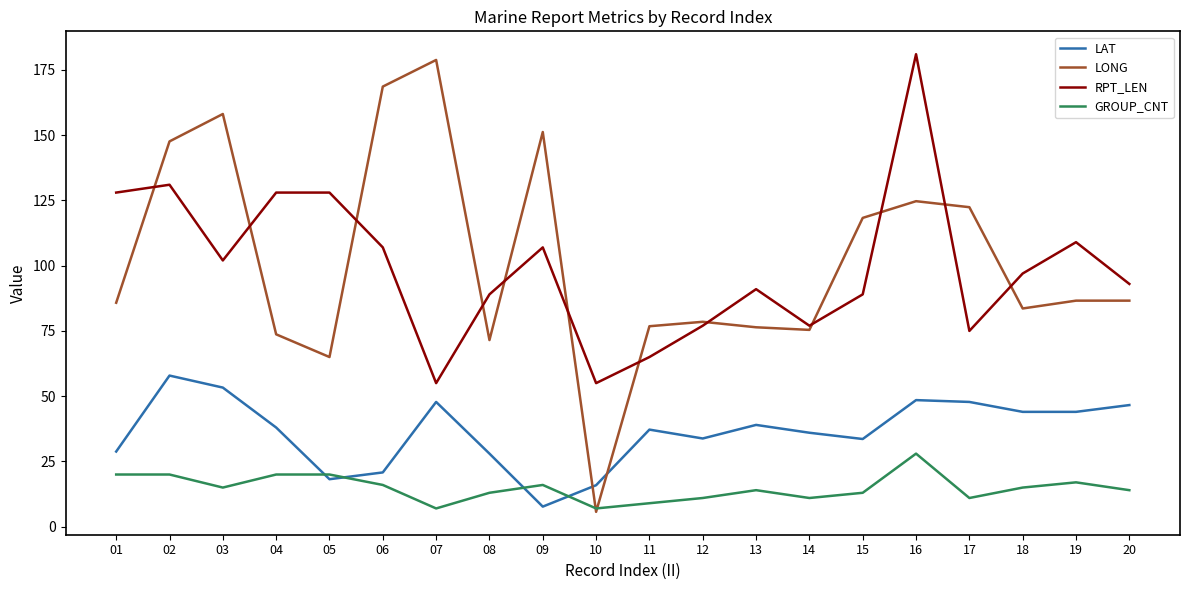

How many intersections are there between GROUP_CNT and LAT?

4